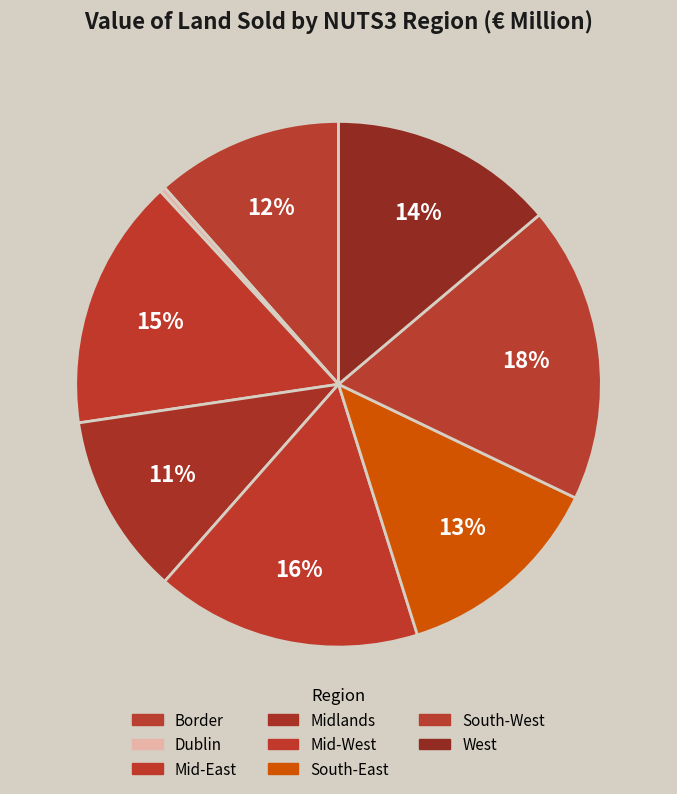

Do Mid-West and South-East together represent more than half of the pie?

No